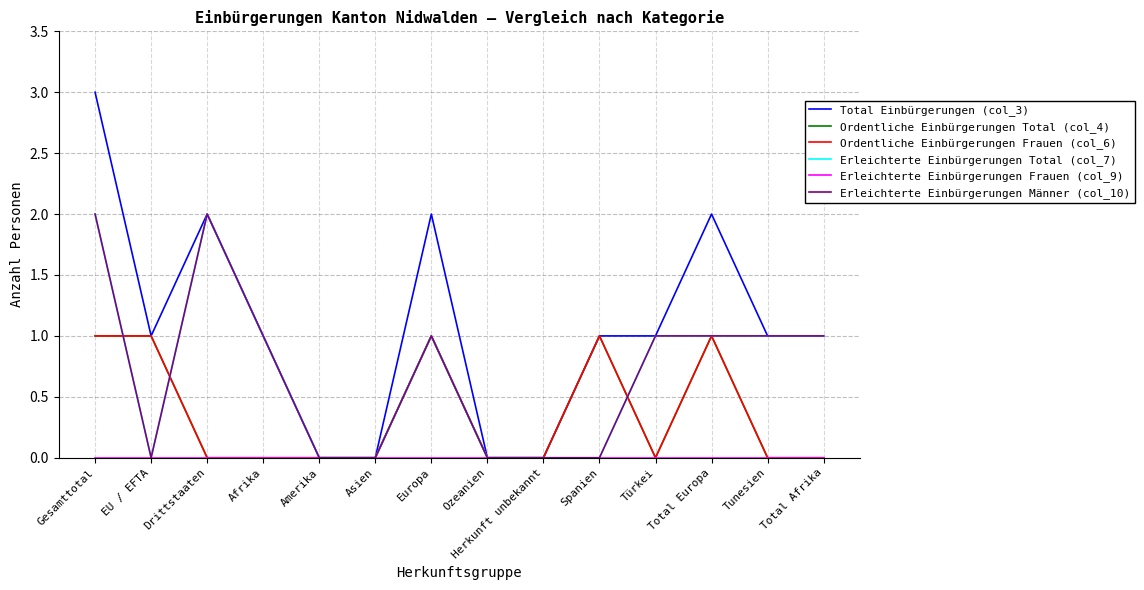

Does the chart display data point markers on the line(s)?

No